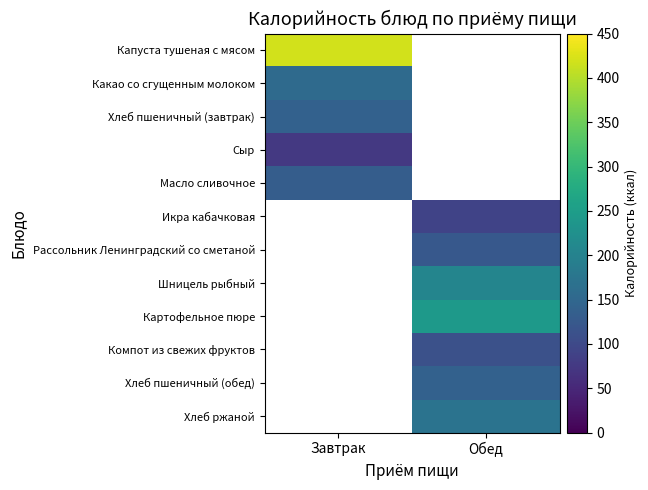

Which series has the largest range (max minus min)?

Капуста тушеная с мясом